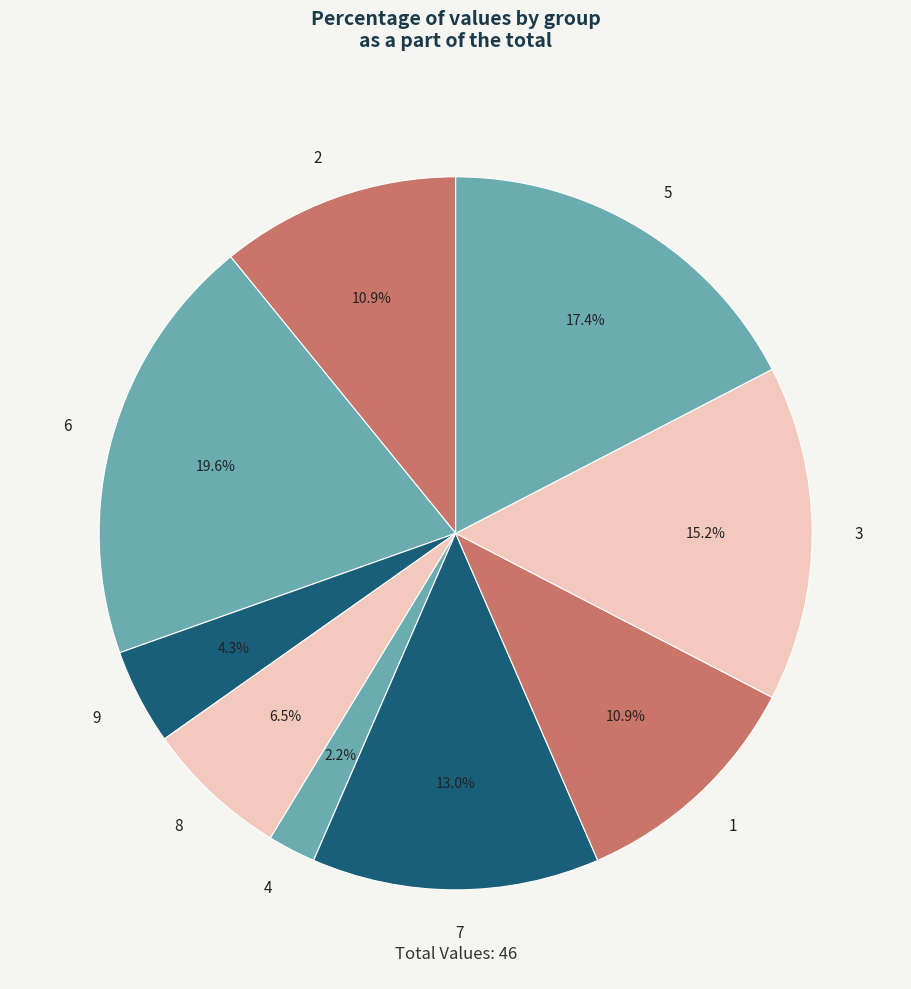

How many slices are in this pie chart?

9